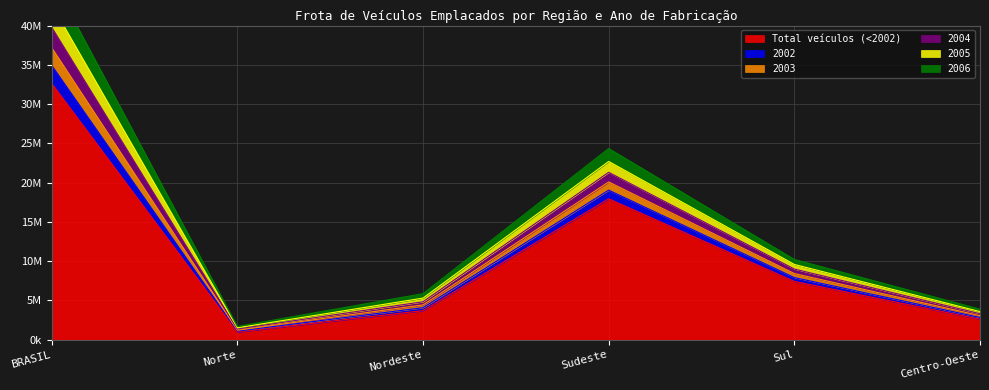

True or false: 2005 and Total veículos (<2002) intersect in this chart.

False